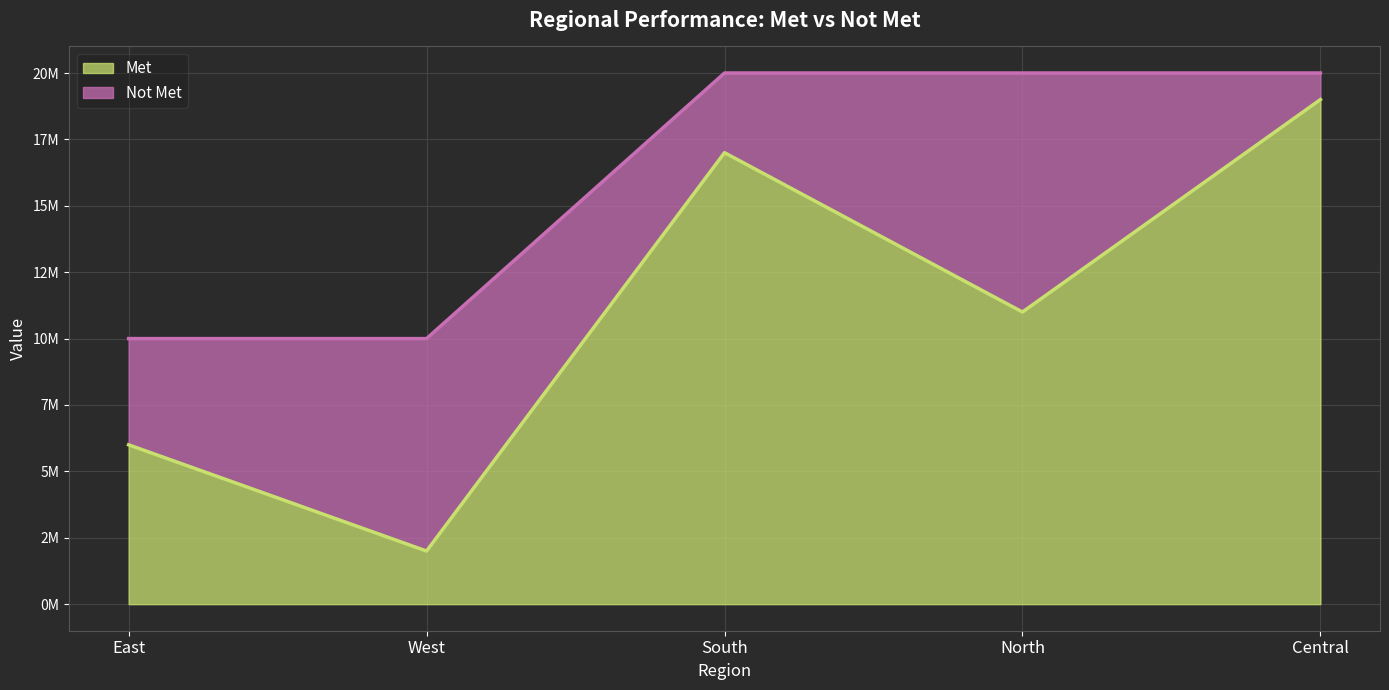

What position from the right is North?

2